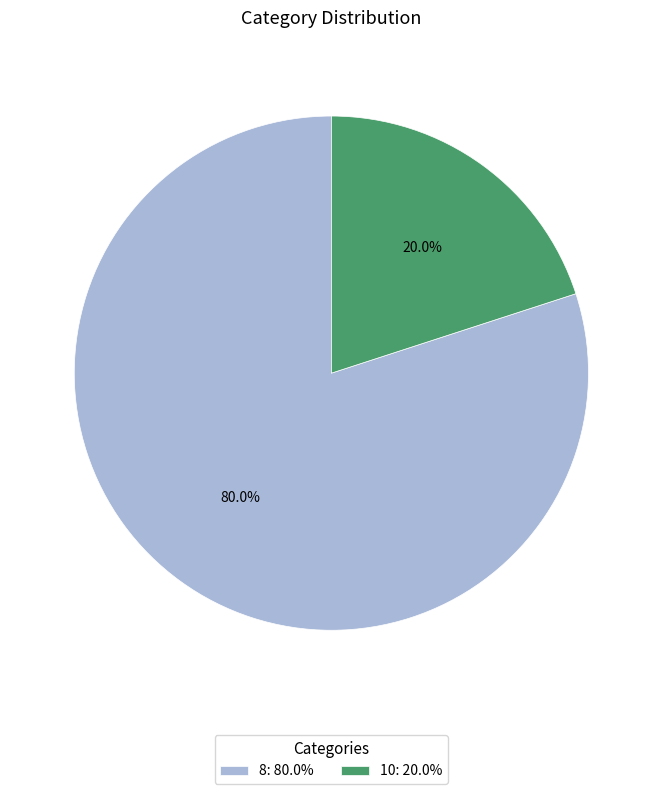

Between 8 and 10, which is larger?

8